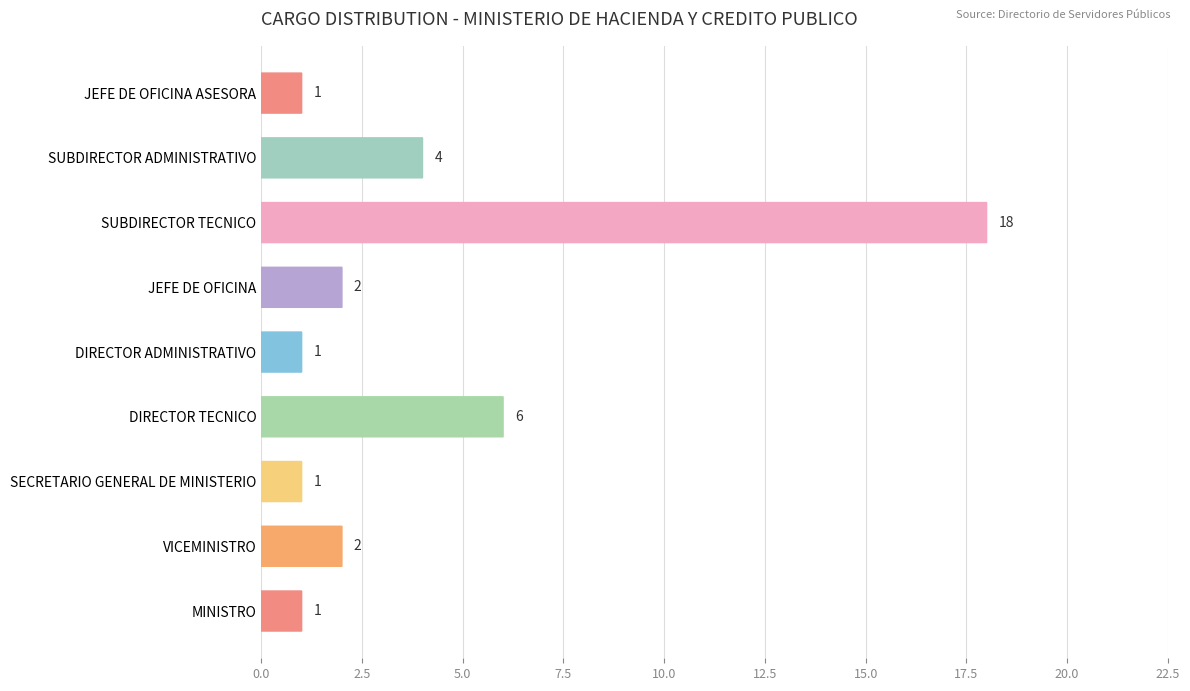

Is it true that the value at SUBDIRECTOR ADMINISTRATIVO is 7?

False